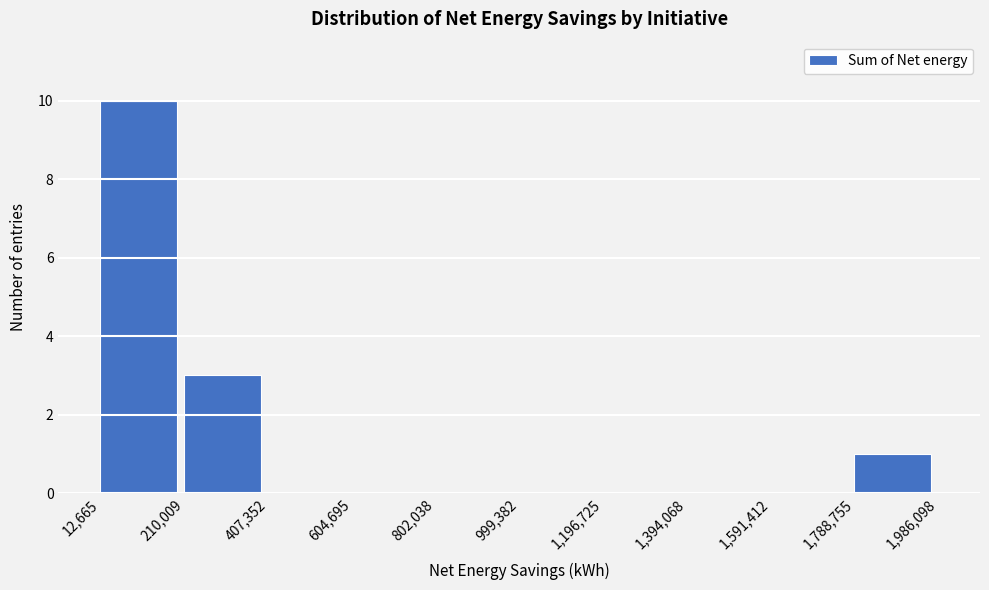

How tall is the bar that spans 12,665 to 210,009 on the x-axis? The values are not printed on the chart, so give them approximately, as read against the axis.

10